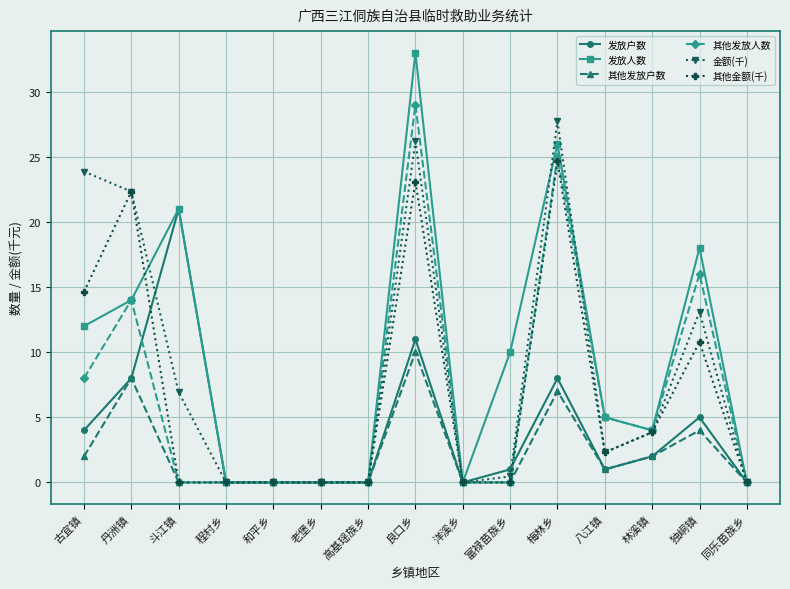

Is it true that 其他发放人数 equals -14.0 at 洋溪乡?

False